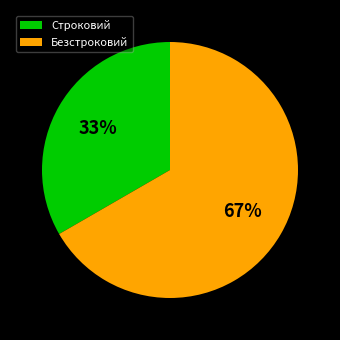

Which has a higher value, Безстроковий or Строковий?

Безстроковий